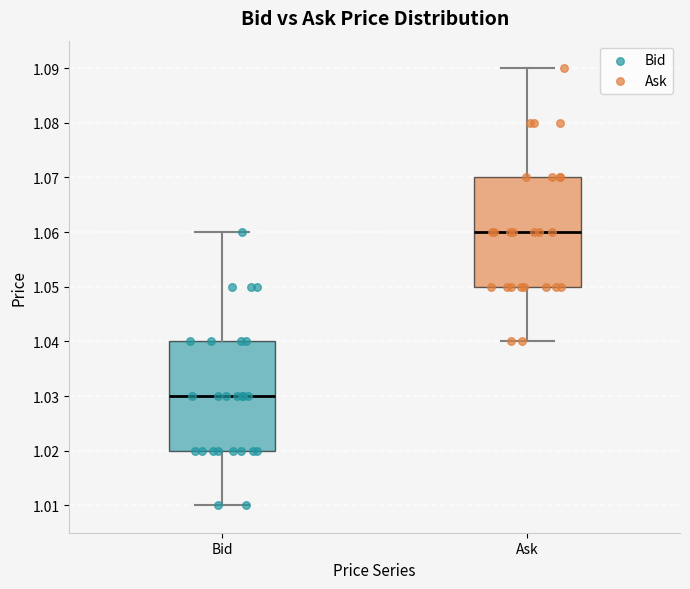

Reading left to right, transcribe this box plot: for each box, give where its median line is, the range the box spans, and where its two whiskers end, as read against the y-axis. The values are not printed on the chart, so give them approximately, as read against the axis.

Bid: median 1.03, box 1.02 to 1.04, whiskers 1.01 to 1.06
Ask: median 1.06, box 1.05 to 1.07, whiskers 1.04 to 1.09